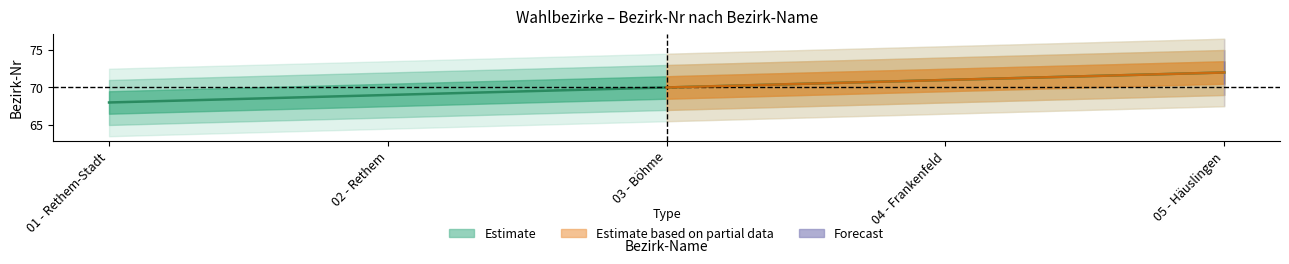

What is the sum of the values at 04 - Frankenfeld and 01 - Rethem-Stadt?

139